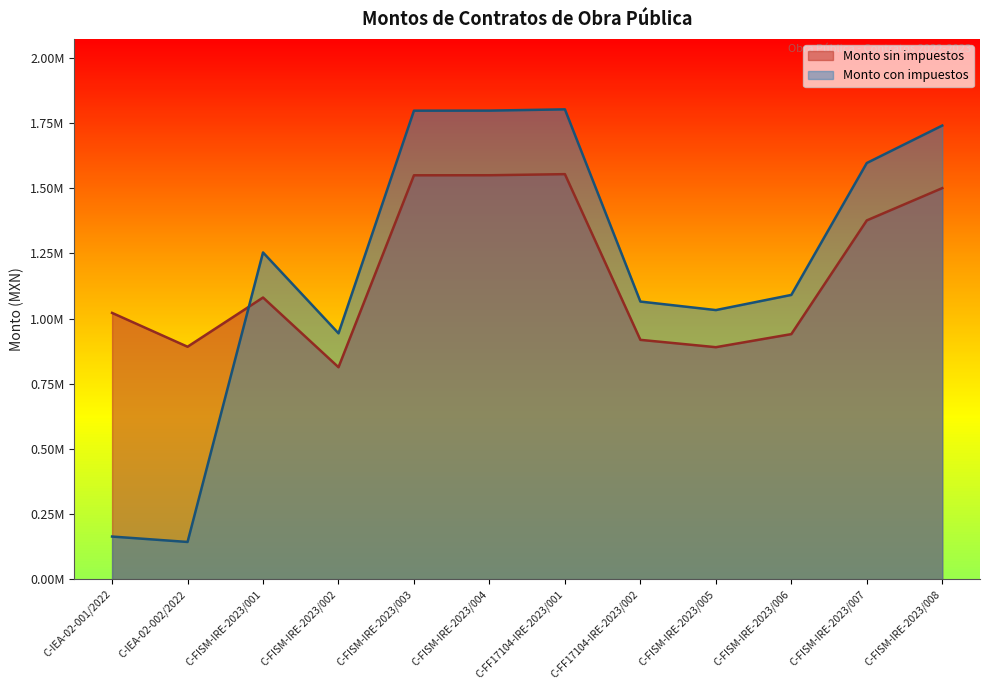

True or false: Monto con impuestos has more than 0 interior local peaks.

True